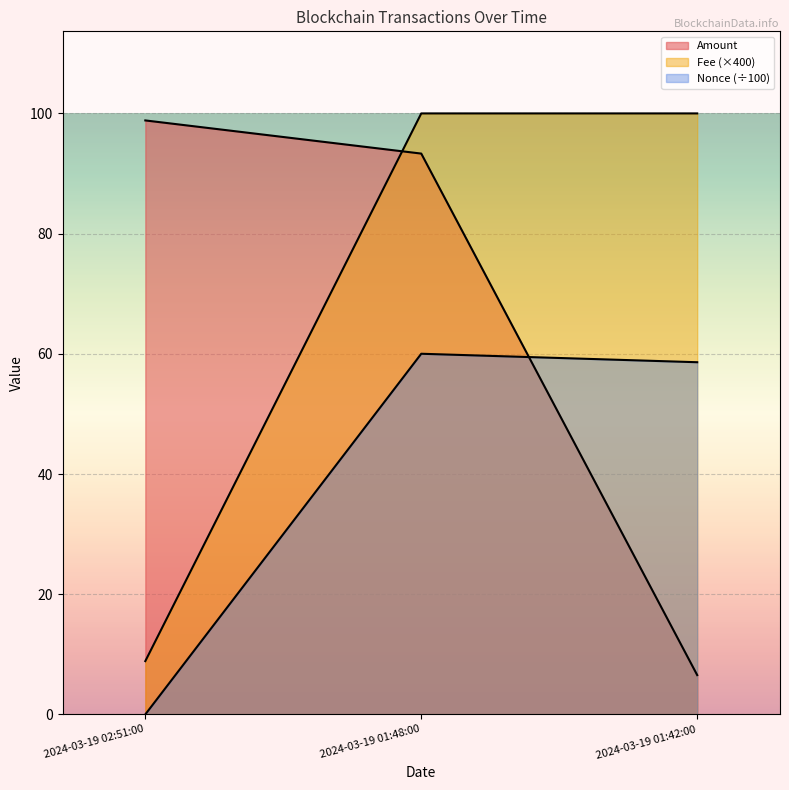

List the labels in order of Fee value, smallest first.

2024-03-19 02:51:00, 2024-03-19 01:48:00, 2024-03-19 01:42:00